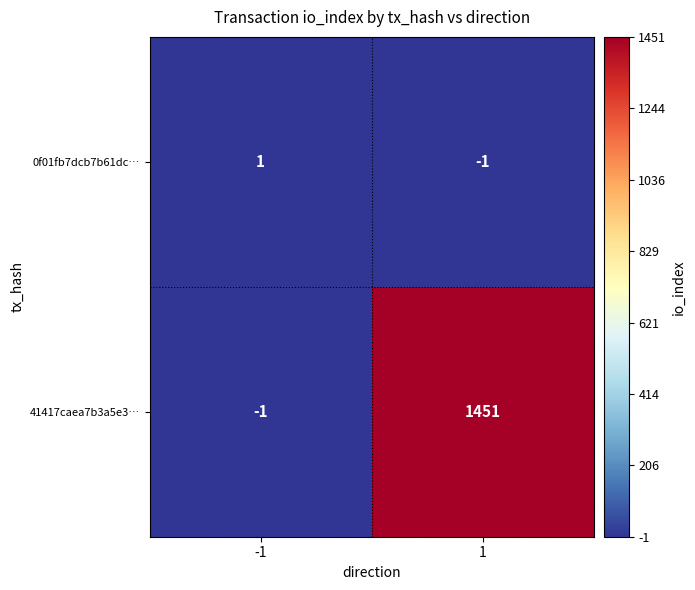

At which category is the sum across all series the highest?

1